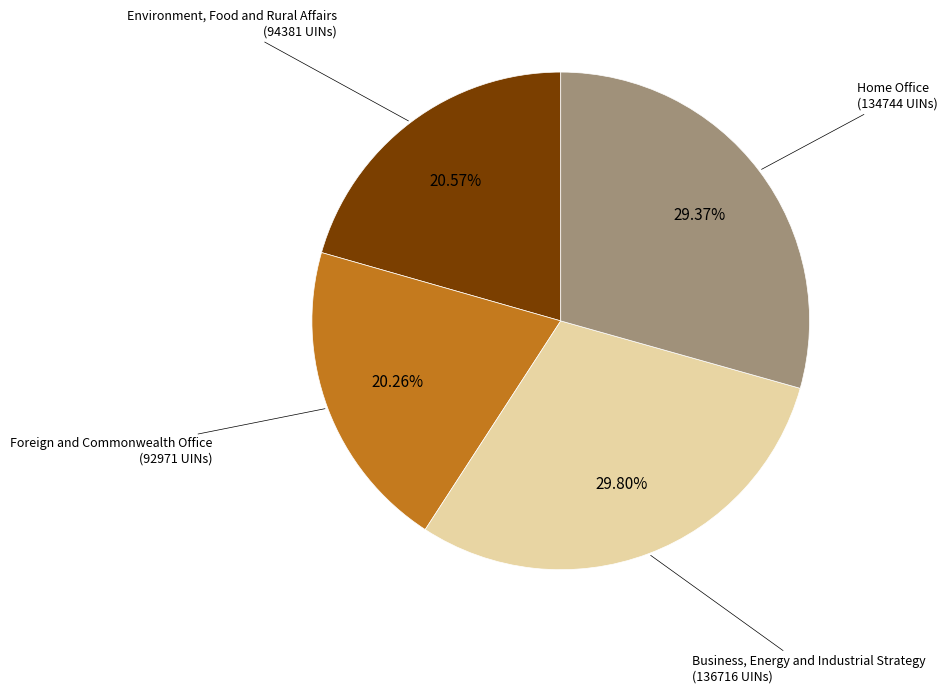

Is there a majority slice in this chart?

No